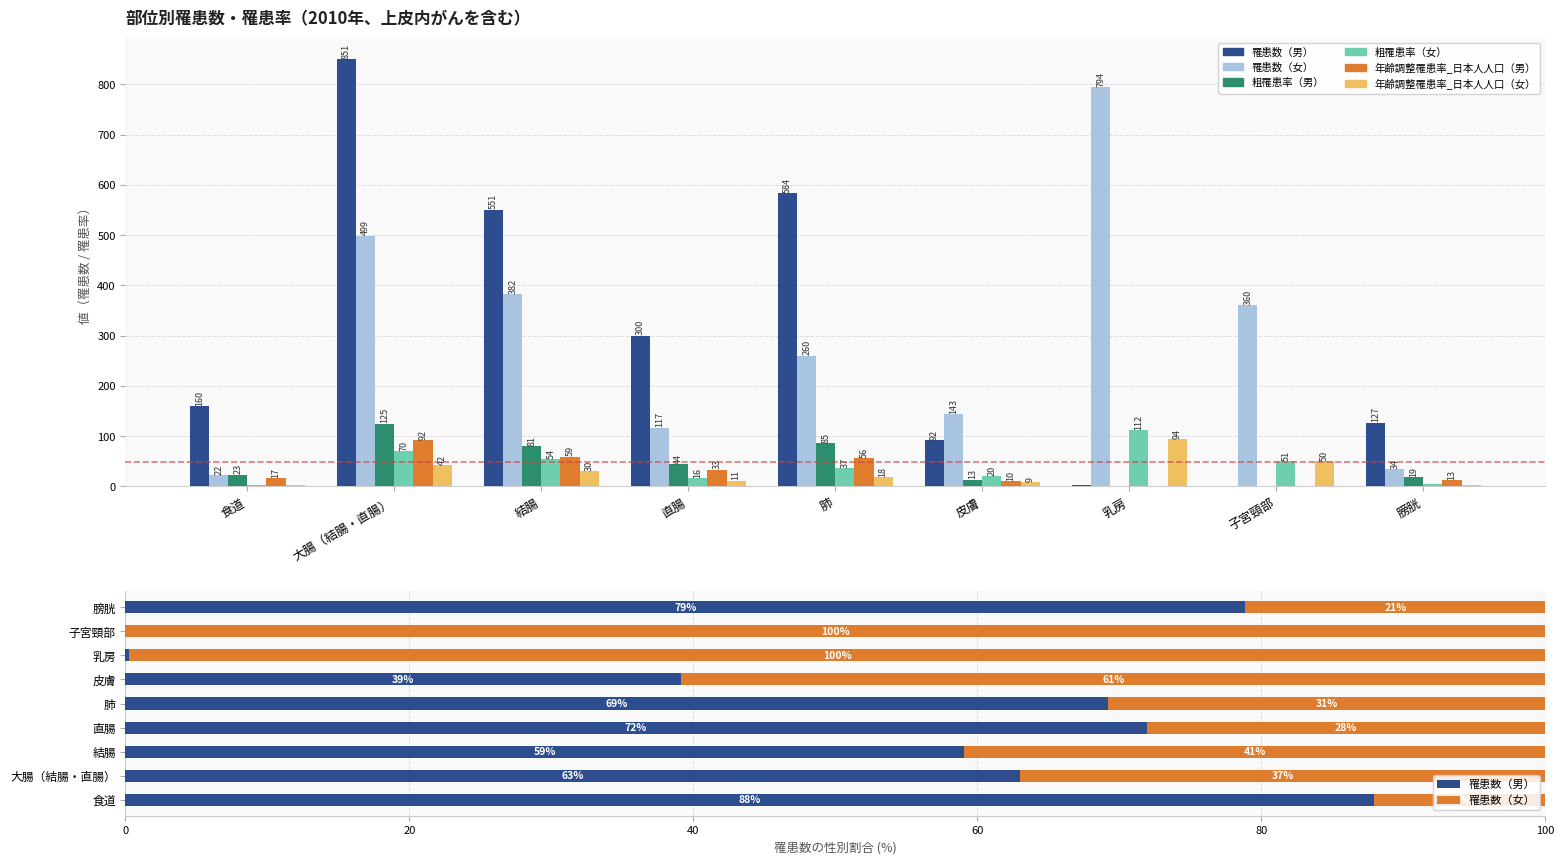

Reading left to right, transcribe all the data shown in this chart.

罹患数（男）: 160.0	851.0	551.0	300.0	584.0	92.0	2.0	0.0	127.0
罹患数（女）: 22.0	499.0	382.0	117.0	260.0	143.0	794.0	360.0	34.0
粗罹患率（男）: 23.4	124.5	80.6	43.9	85.5	13.5	0.3	0.0	18.6
粗罹患率（女）: 3.1	70.3	53.8	16.5	36.6	20.2	111.9	50.7	4.8
年齢調整罹患率_日本人人口（男）: 16.8	91.8	58.9	32.9	56.3	9.7	0.2	0.0	12.9
年齢調整罹患率_日本人人口（女）: 1.9	41.8	30.4	11.3	17.8	8.6	94.4	49.7	2.4